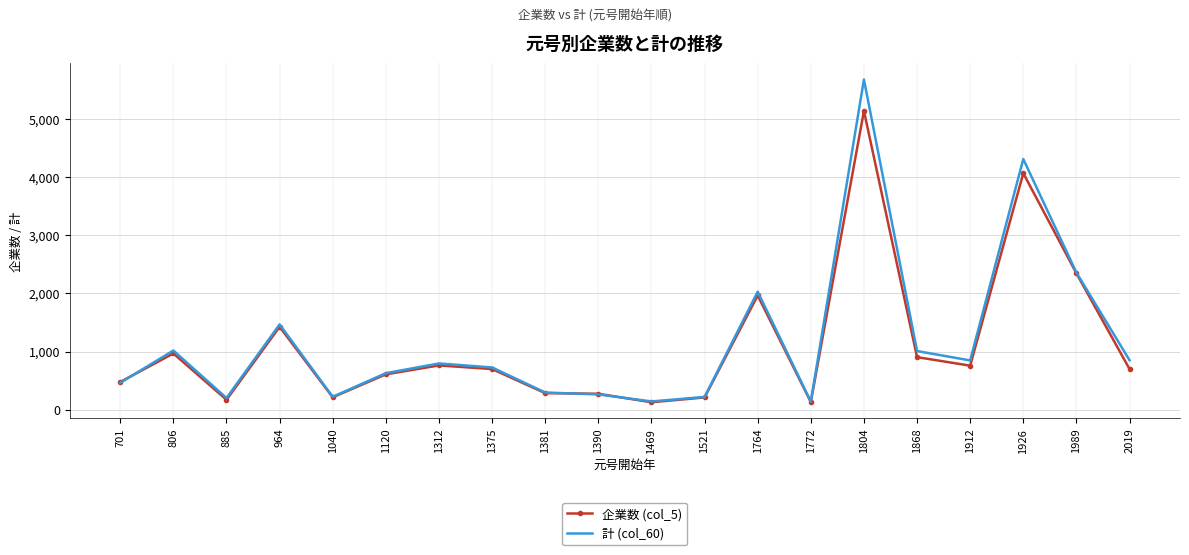

Which series has the widest spread of values?

計 (col_60)